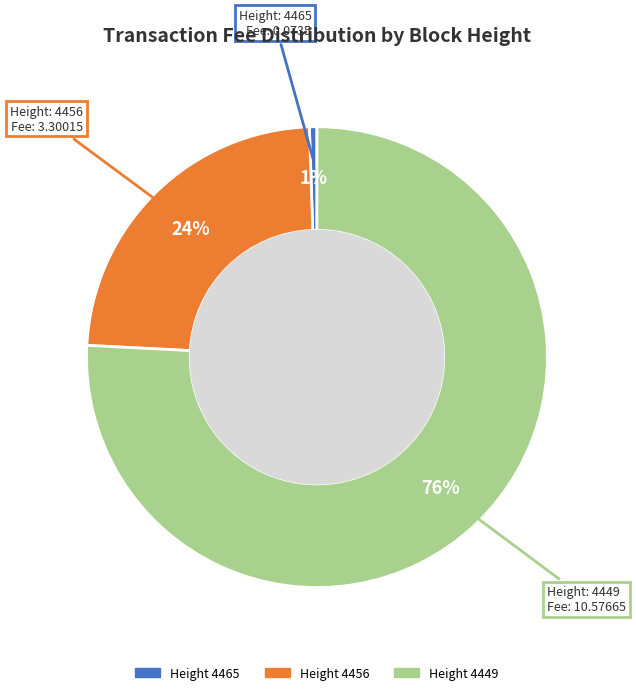

Count the number of slices in the pie.

3